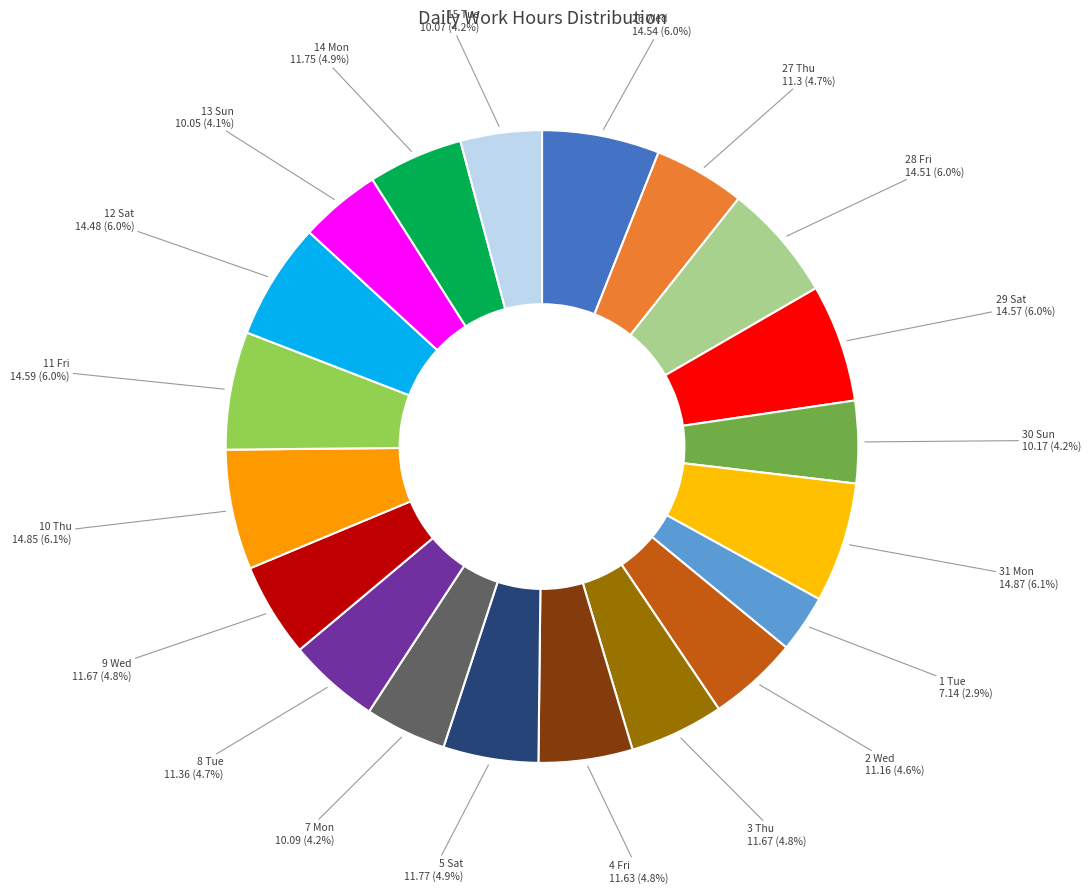

How many slices are in this pie chart?

20